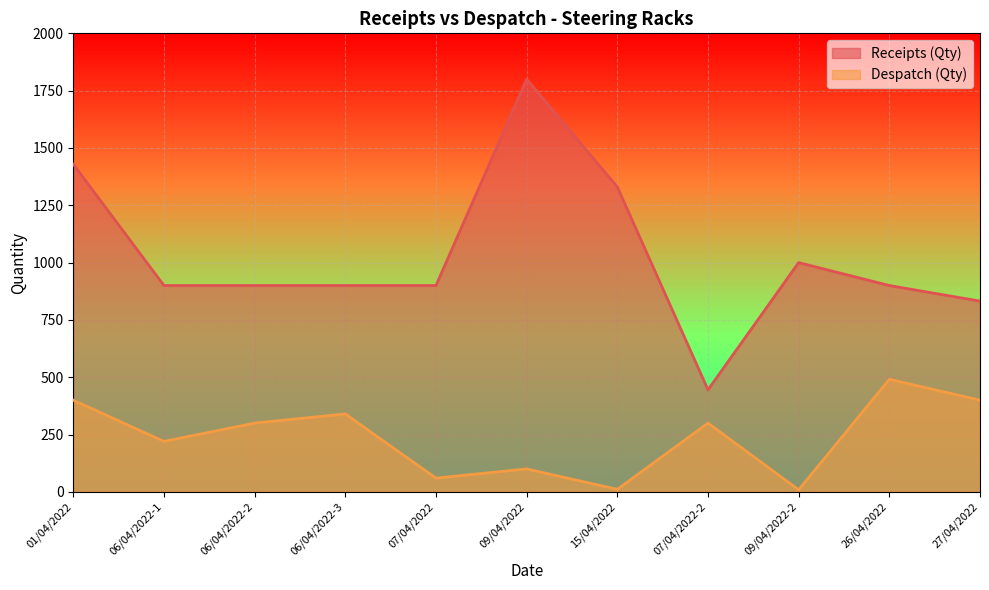

Which category has the highest value in the Despatch (Qty) series?

26/04/2022